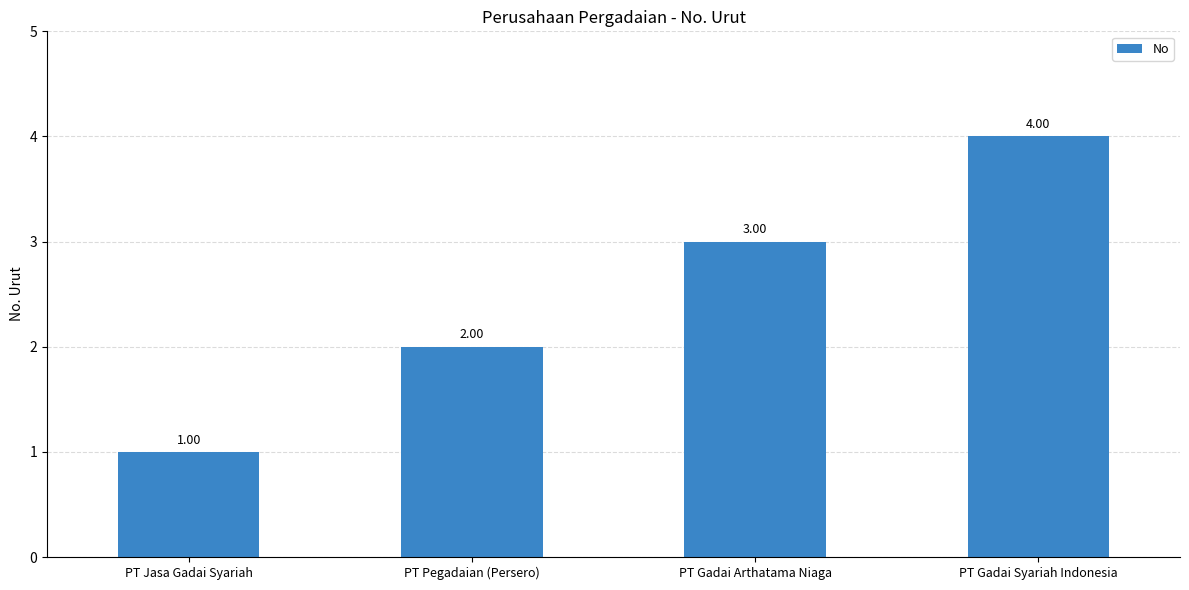

Reading left to right, transcribe all the data shown in this chart.

PT Jasa Gadai Syariah=1	PT Pegadaian (Persero)=2	PT Gadai Arthatama Niaga=3	PT Gadai Syariah Indonesia=4